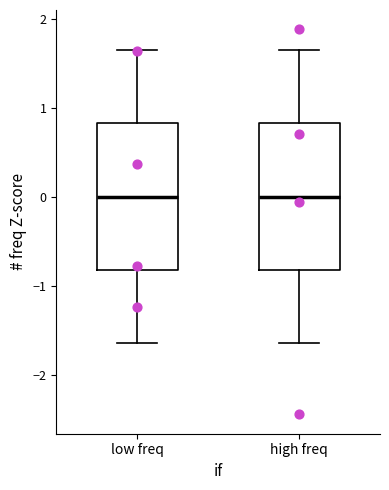

Where is the upper edge of the box for high freq on the y-axis? The values are not printed on the chart, so give them approximately, as read against the axis.

0.8